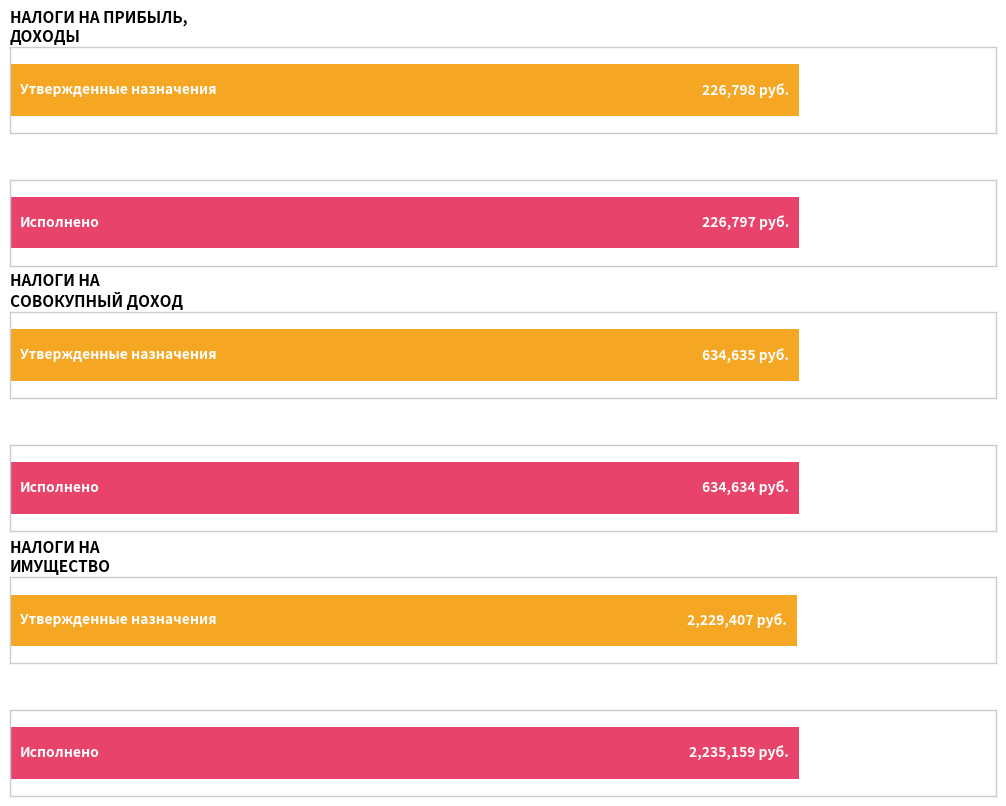

Rank the series by their maximum value, from highest to lowest.

Исполнено (консол.), Утвержденные назначения (консол.)